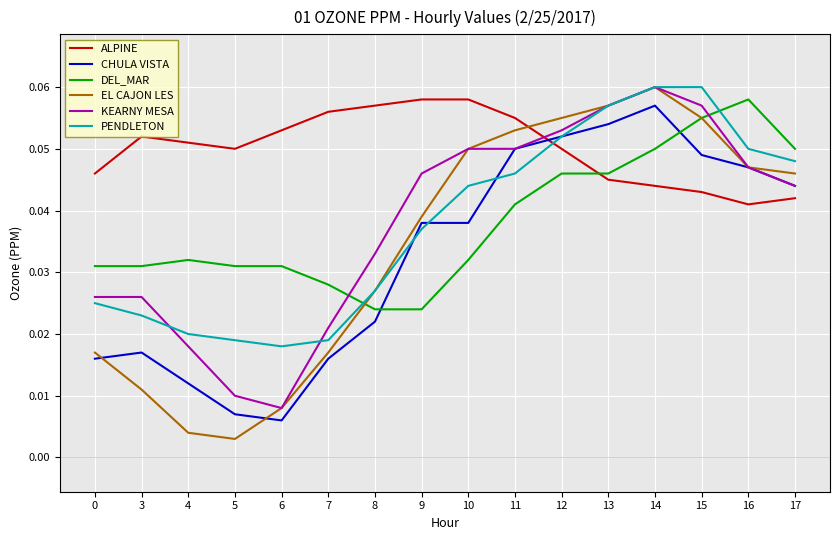

At which category does ALPINE reach its first local peak?

3